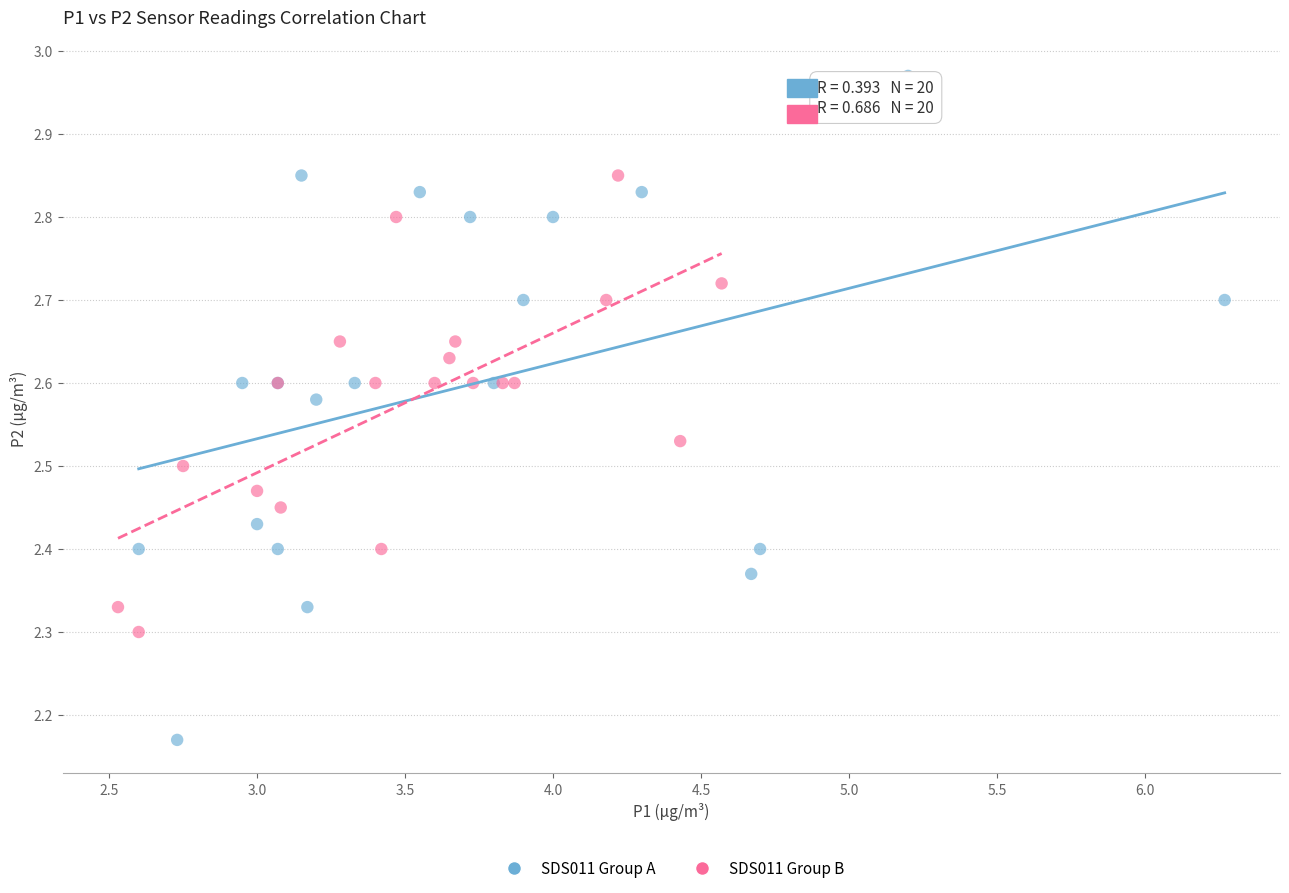

What are all the series names shown in the legend?

SDS011 Group A, SDS011 Group B